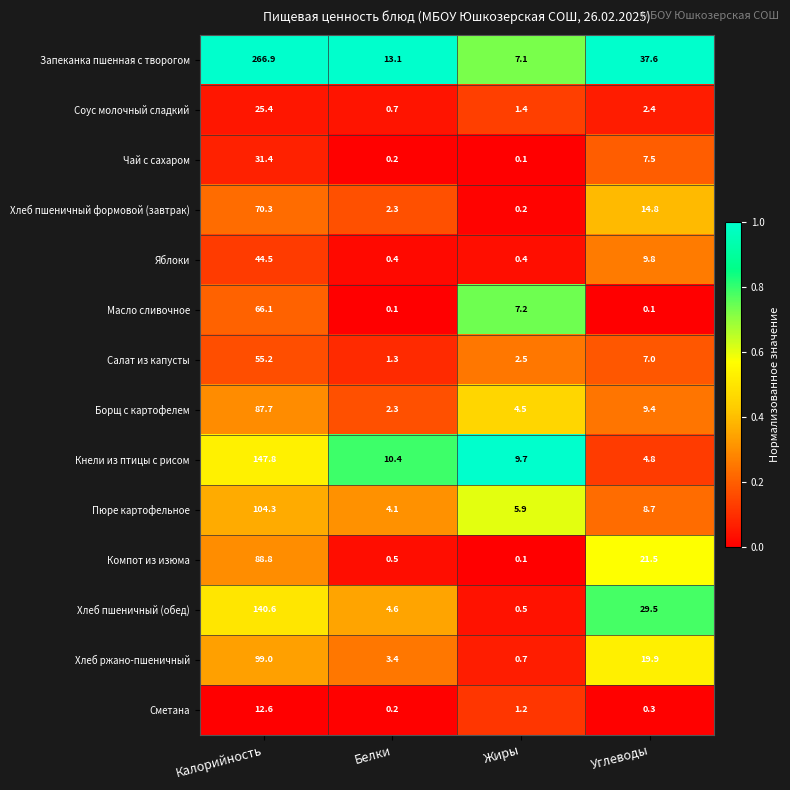

List the series in order of their peak value, lowest first.

Сметана, Соус молочный сладкий, Чай с сахаром, Яблоки, Салат из капусты, Масло сливочное, Хлеб пшеничный формовой (завтрак), Борщ с картофелем, Компот из изюма, Хлеб ржано-пшеничный, Пюре картофельное, Хлеб пшеничный (обед), Кнели из птицы с рисом, Запеканка пшенная с творогом